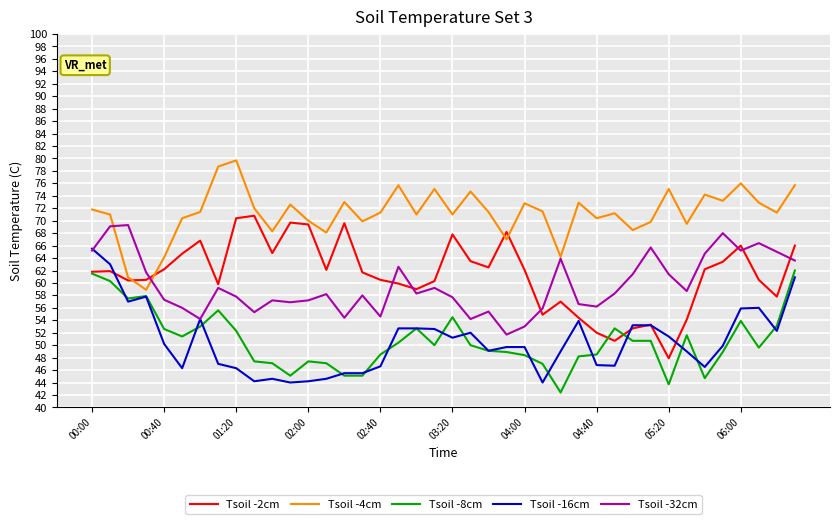

Which series has the largest total across all categories?

Tsoil -4cm